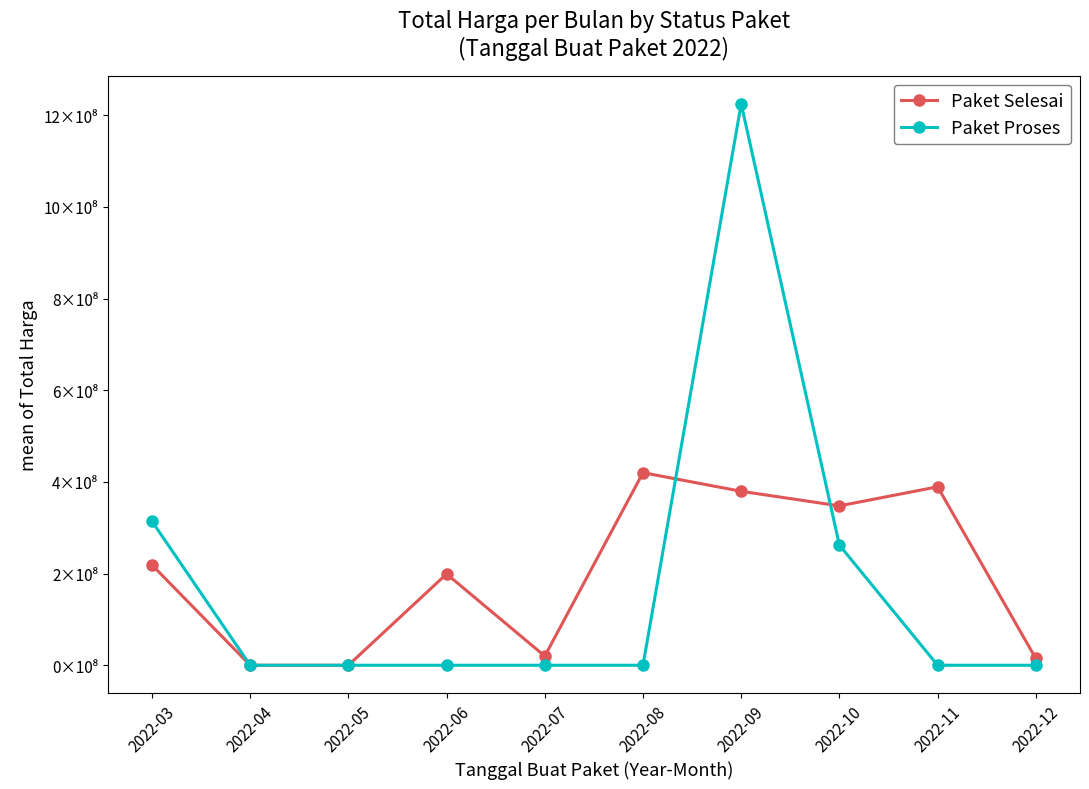

In Paket Proses, how many points are higher than both neighbors (excluding endpoints)?

1